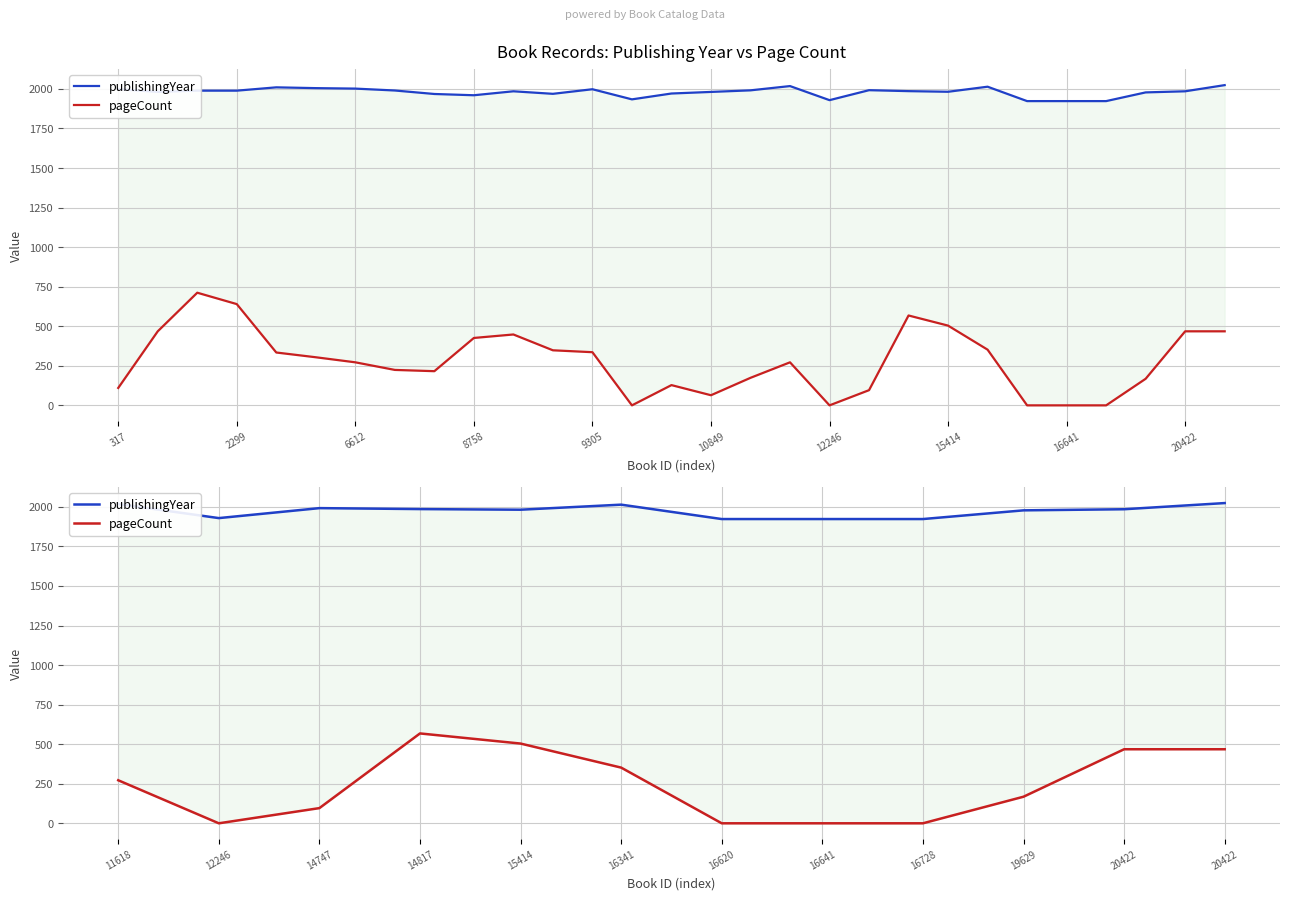

What is the sum of all publishingYear values?

23677